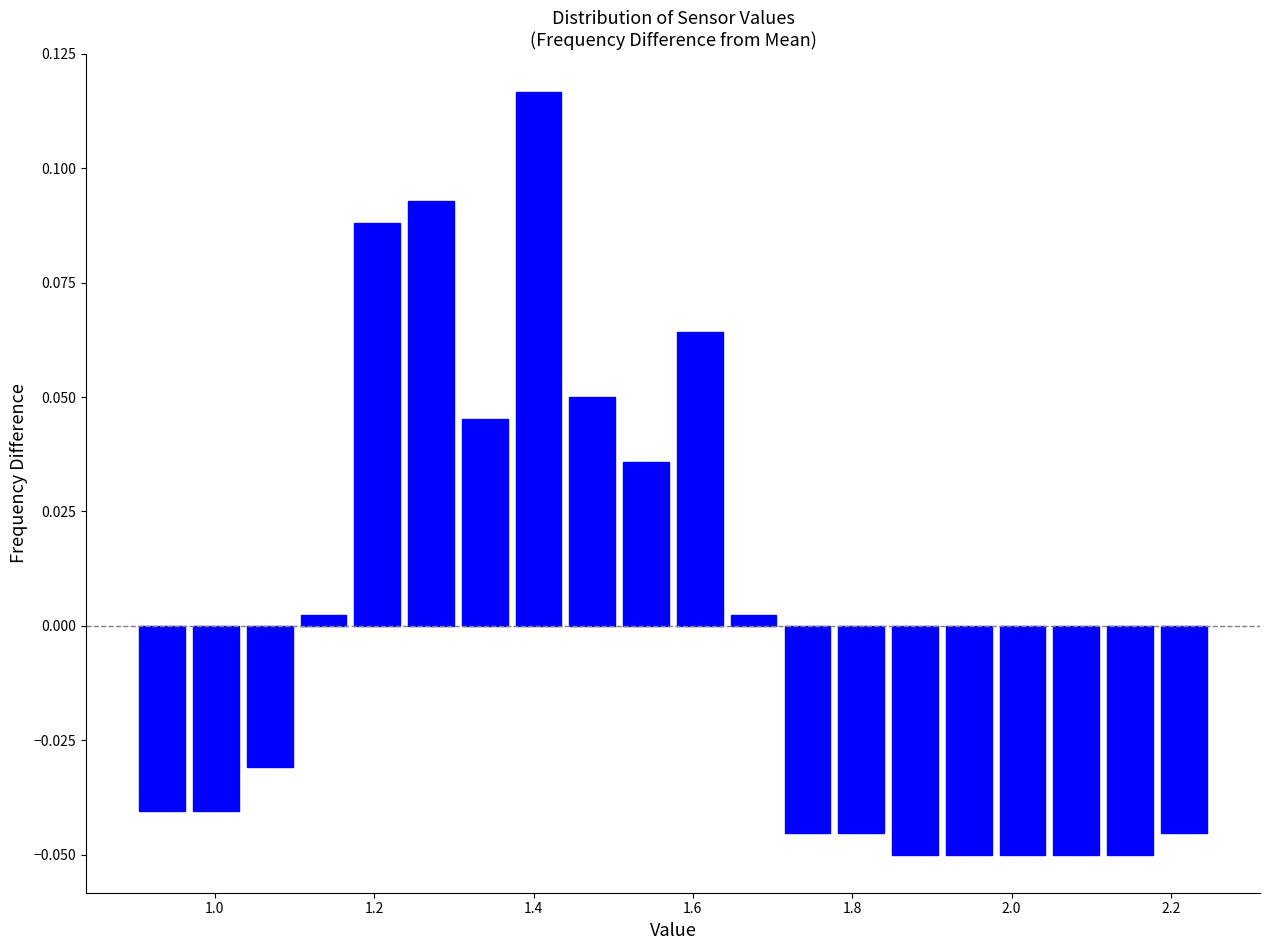

Around what value on the x-axis is the tallest bar? Give the approximate position of its centre, as read against the axis.

1.40